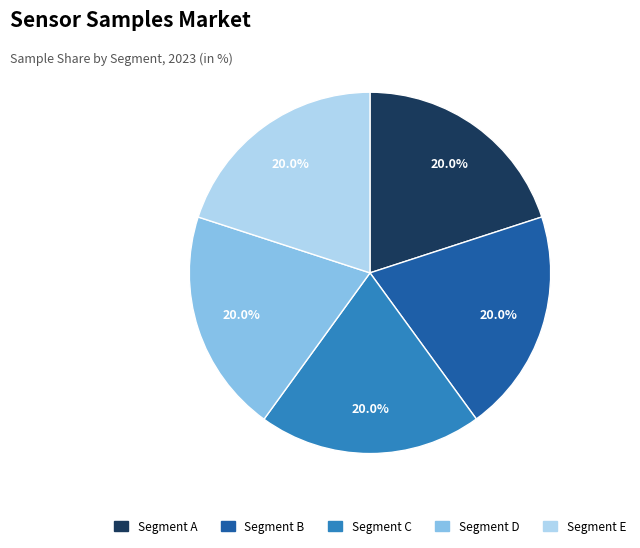

Is there a majority slice in this chart?

No